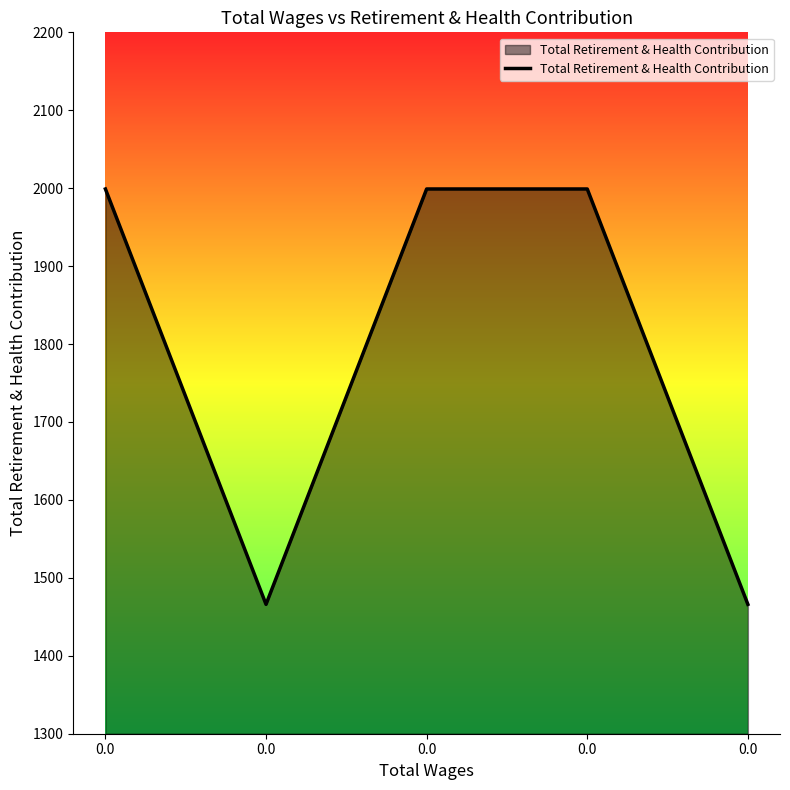

How many interior local valleys (lower than both neighbors) does the data have?

1